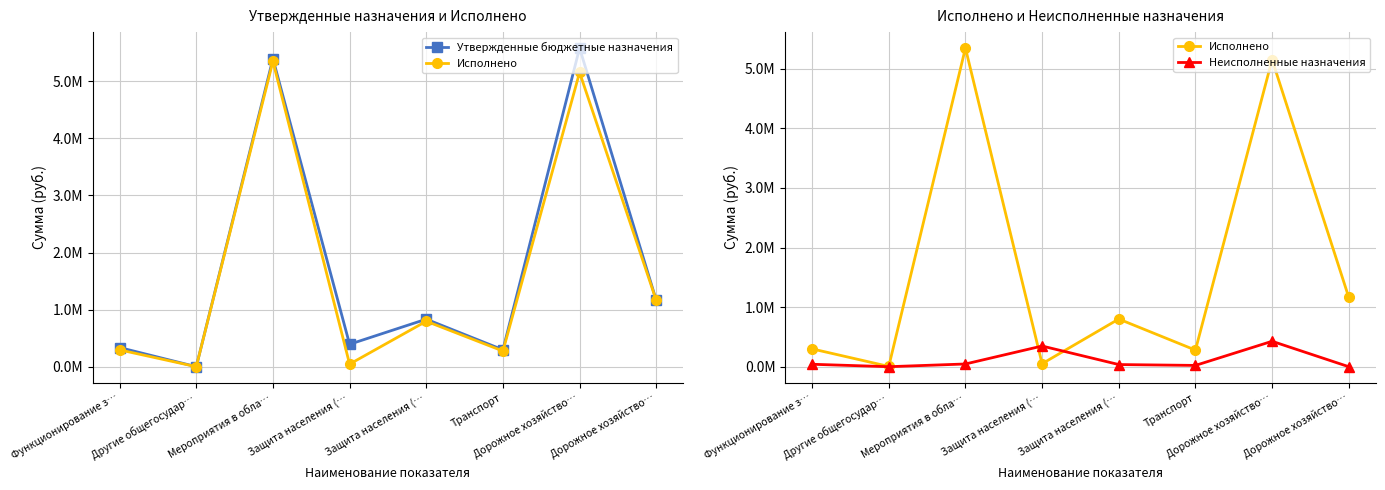

At how many categories does at least one series exceed 3323397?

2